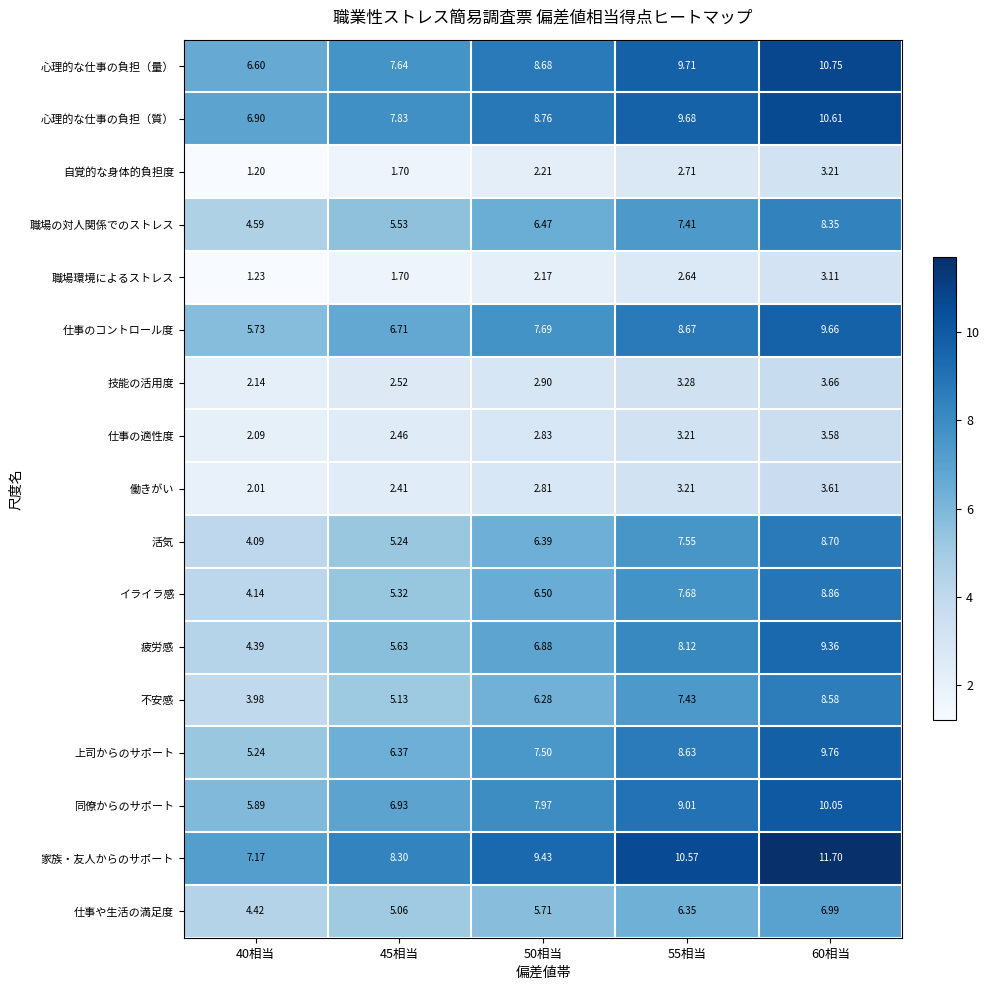

Between 40相当 and 55相当, which series saw the biggest shift?

疲労感